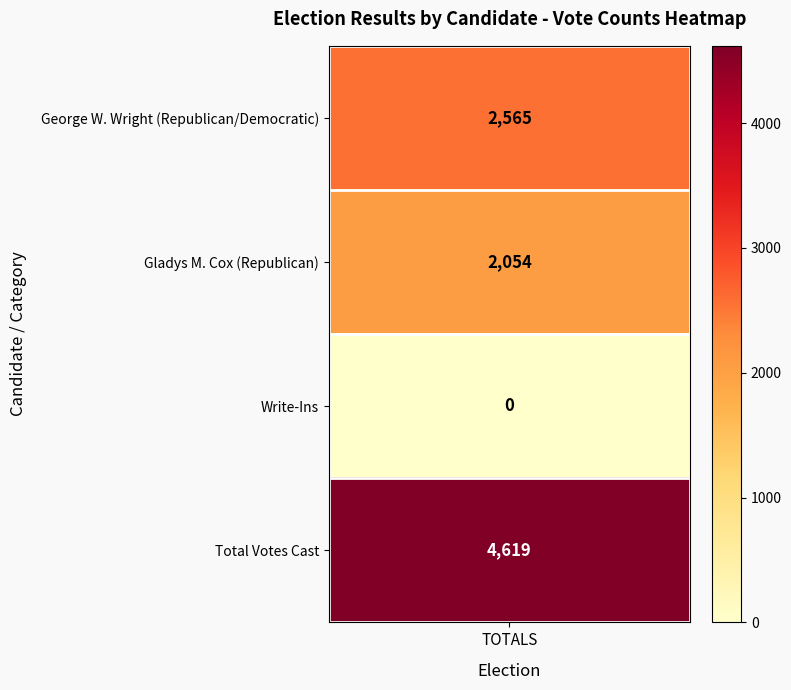

Reading right to left, transcribe all the data shown in this chart.

4619	0	2054	2565